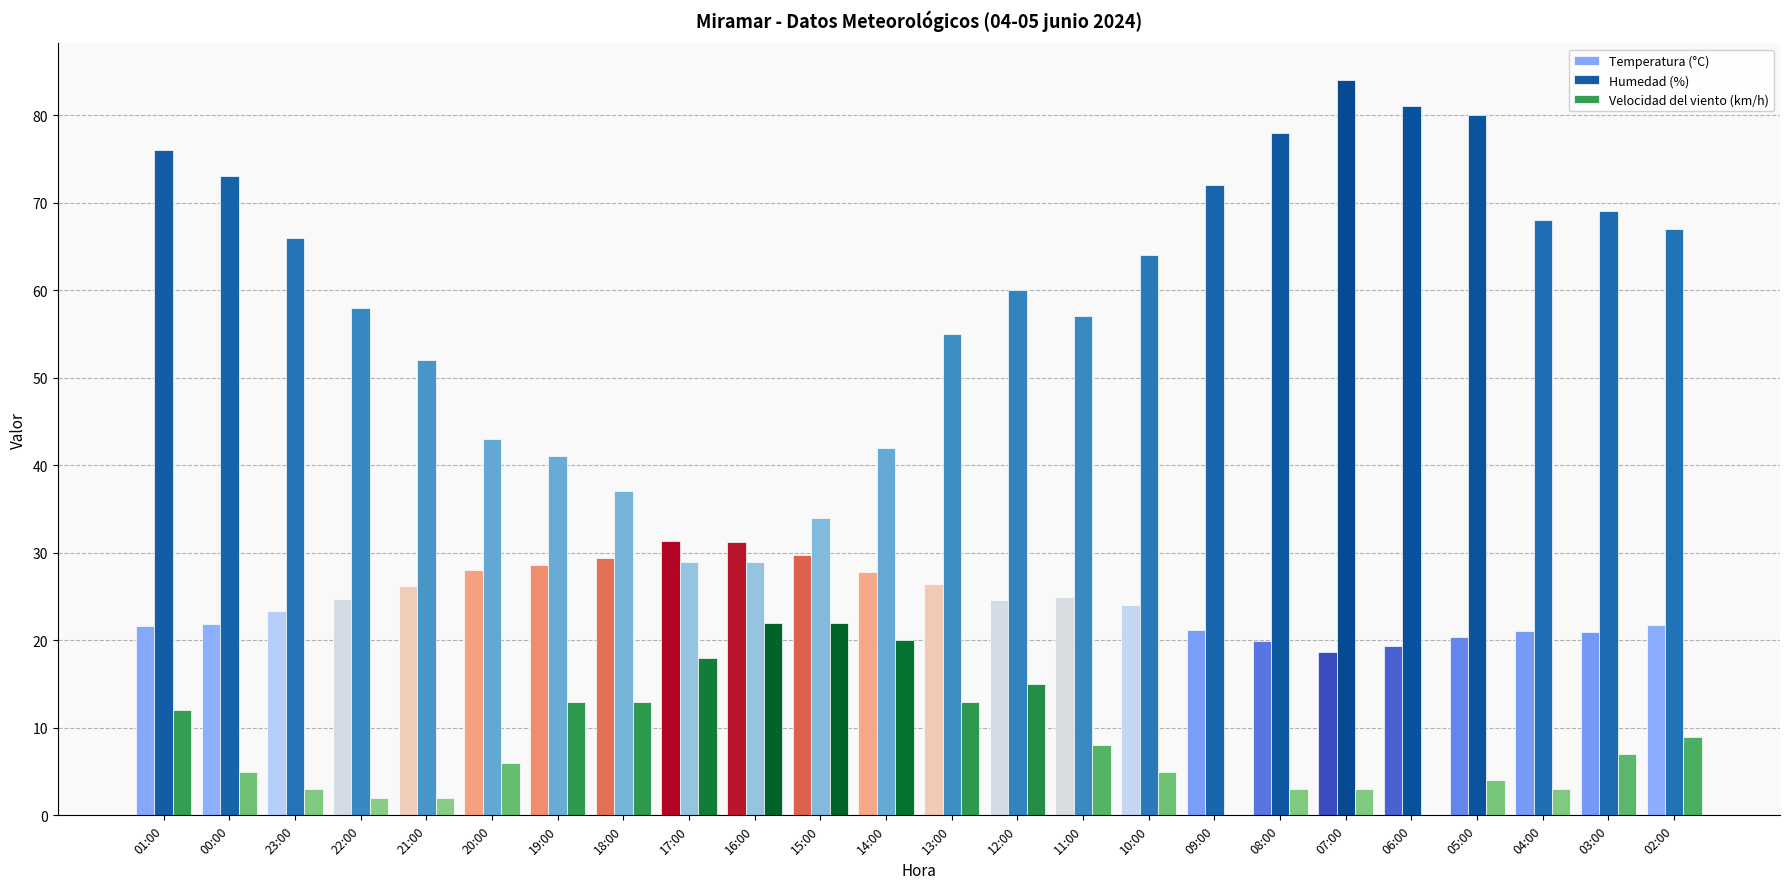

Which series has the largest total across all categories?

Humedad (%)